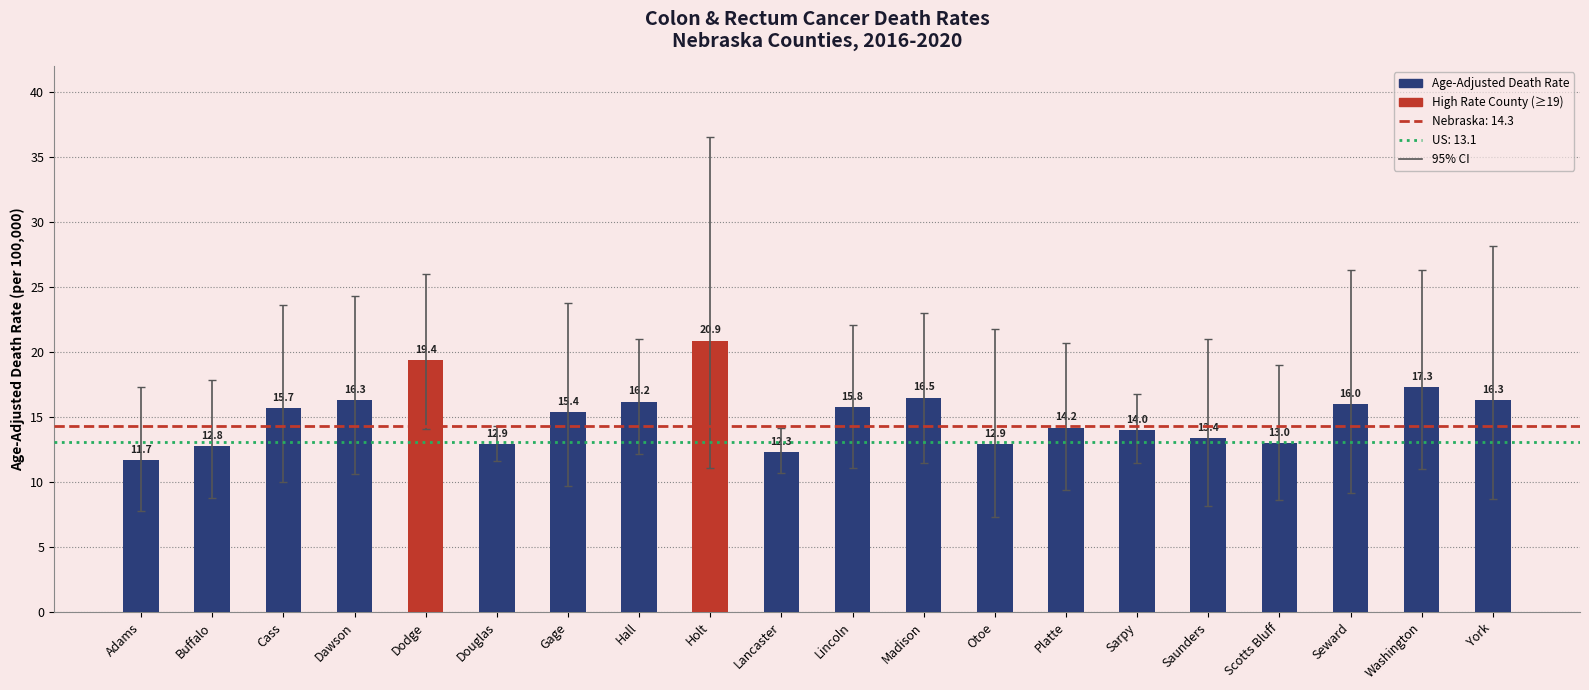

Count the number of data series in this chart.

1